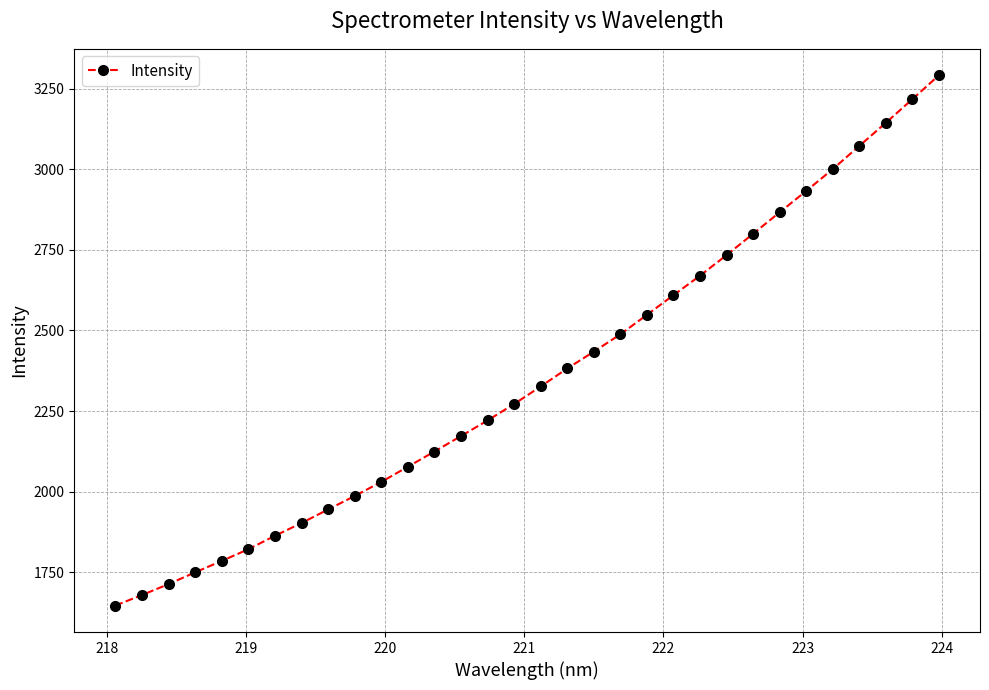

What is the greatest value displayed?

3291.0